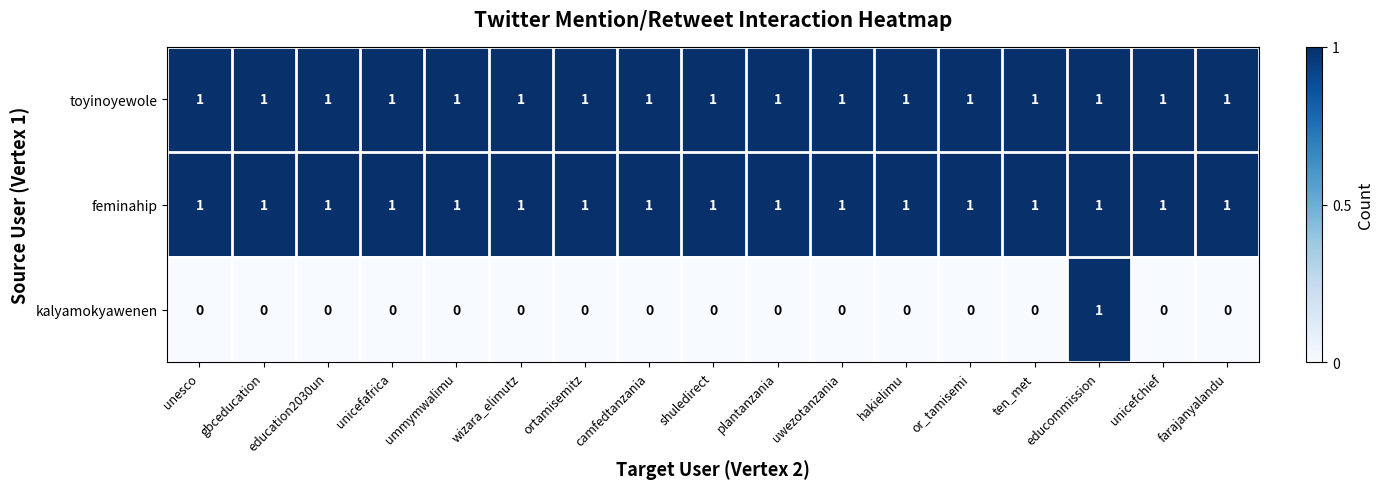

At which label does kalyamokyawenen reach its peak?

educommission